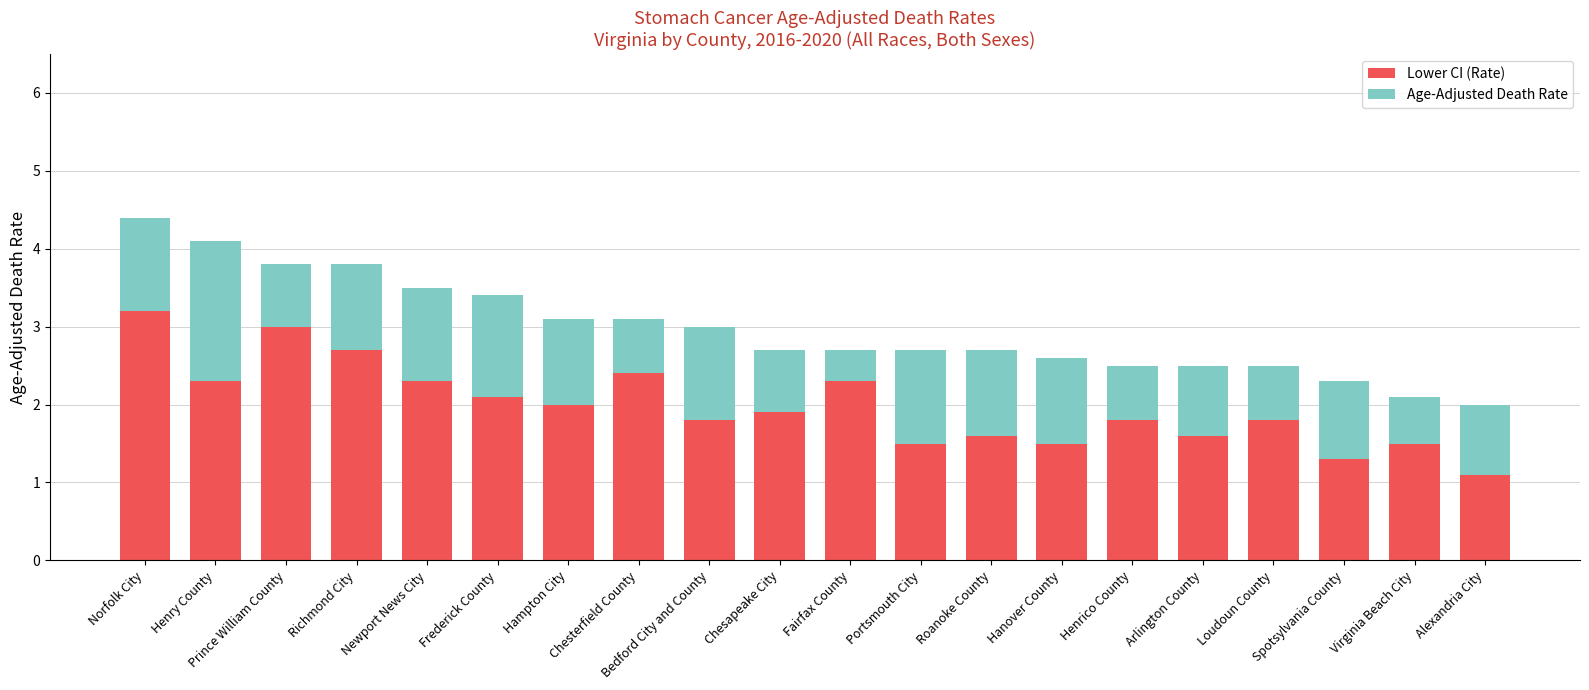

Are the bars horizontal?

No